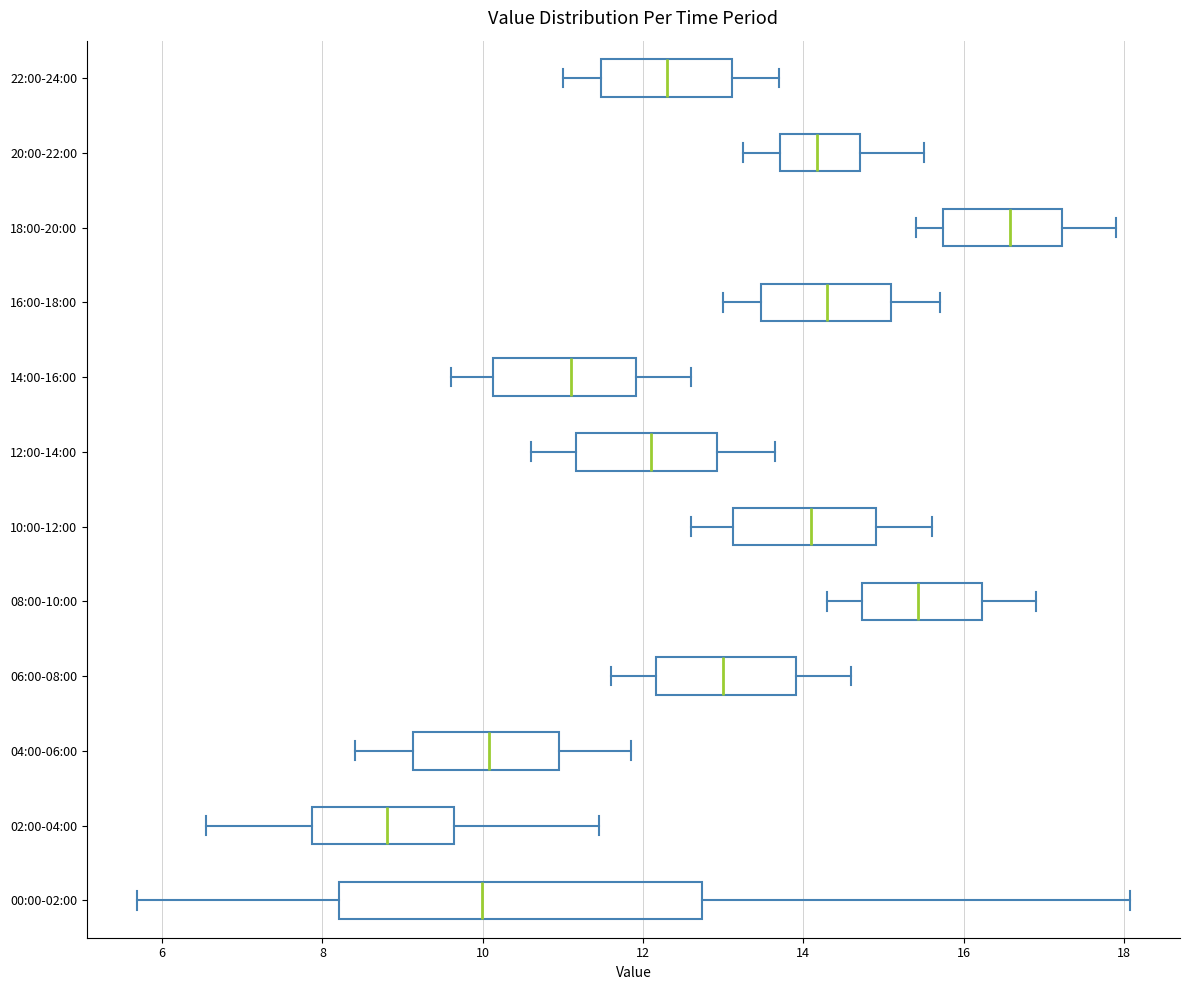

Reading bottom to top, read every box against the x-axis: the position of its median line, the range the box covers, and the ends of its whiskers. The values are not printed on the chart, so give them approximately, as read against the axis.

00:00-02:00: median 10.0, box 8.2 to 12.8, whiskers 5.6 to 18.0
02:00-04:00: median 8.8, box 7.8 to 9.6, whiskers 6.6 to 11.4
04:00-06:00: median 10.0, box 9.2 to 11.0, whiskers 8.4 to 11.8
06:00-08:00: median 13.0, box 12.2 to 14.0, whiskers 11.6 to 14.6
08:00-10:00: median 15.4, box 14.8 to 16.2, whiskers 14.4 to 17.0
10:00-12:00: median 14.2, box 13.2 to 15.0, whiskers 12.6 to 15.6
12:00-14:00: median 12.2, box 11.2 to 13.0, whiskers 10.6 to 13.6
14:00-16:00: median 11.2, box 10.2 to 12.0, whiskers 9.6 to 12.6
16:00-18:00: median 14.4, box 13.4 to 15.2, whiskers 13.0 to 15.8
18:00-20:00: median 16.6, box 15.8 to 17.2, whiskers 15.4 to 18.0
20:00-22:00: median 14.2, box 13.8 to 14.8, whiskers 13.2 to 15.6
22:00-24:00: median 12.4, box 11.4 to 13.2, whiskers 11.0 to 13.8